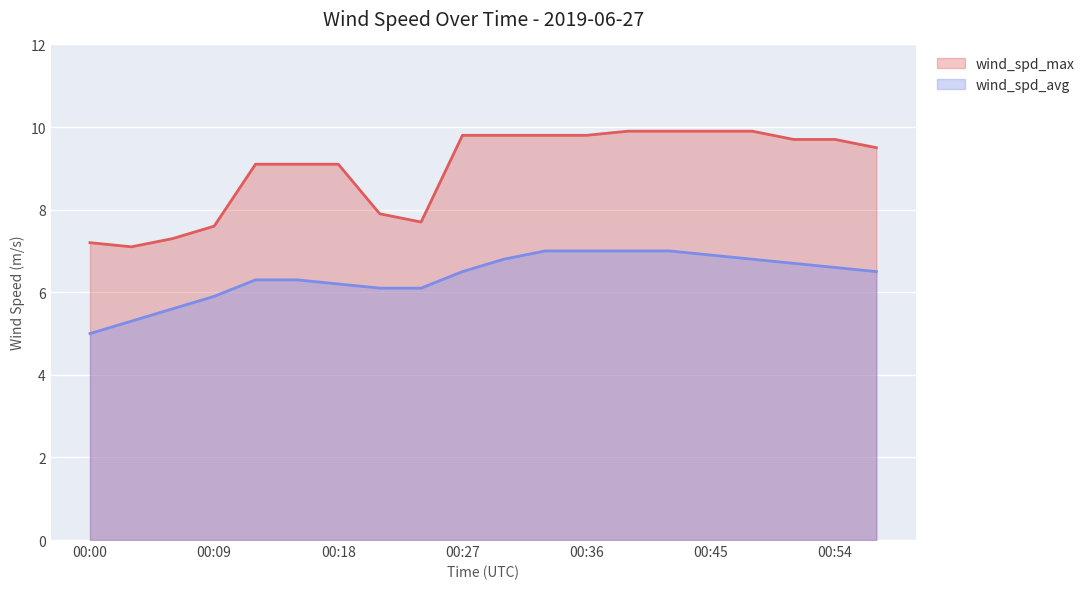

What is the sum of the wind_spd_max values at 00:36 and 00:12?

18.9